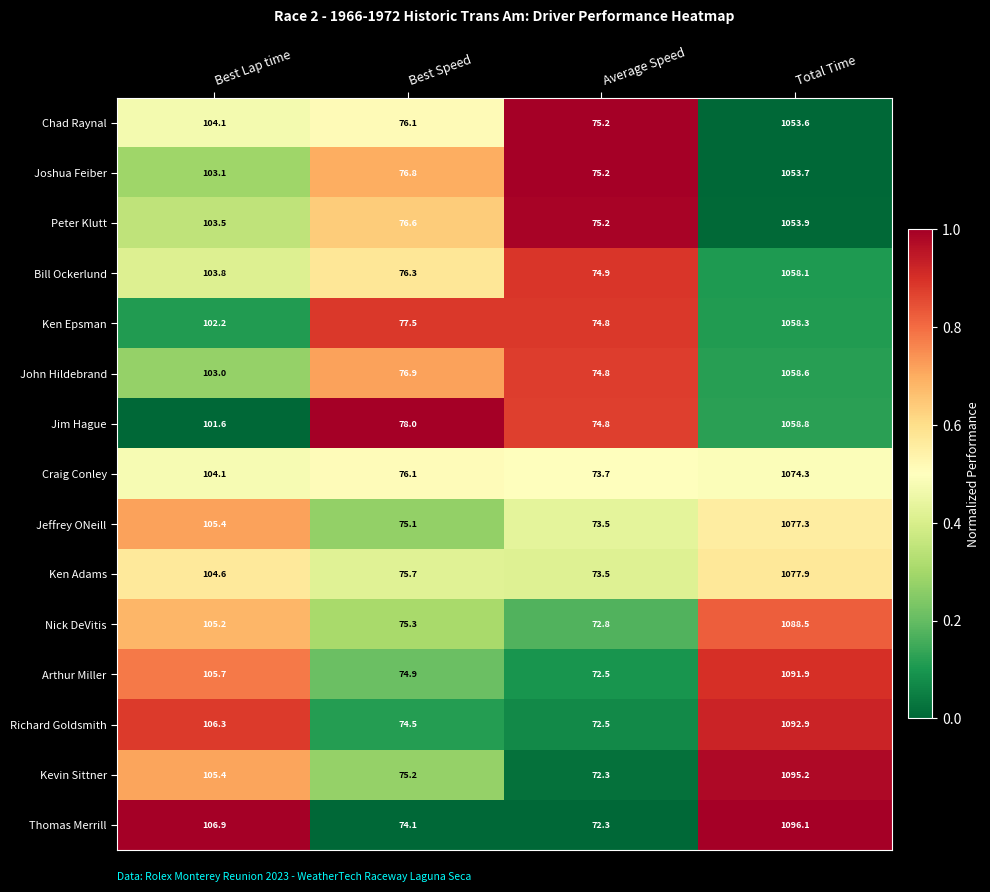

Is it true that Richard Goldsmith equals 336.2 at Total Time?

False